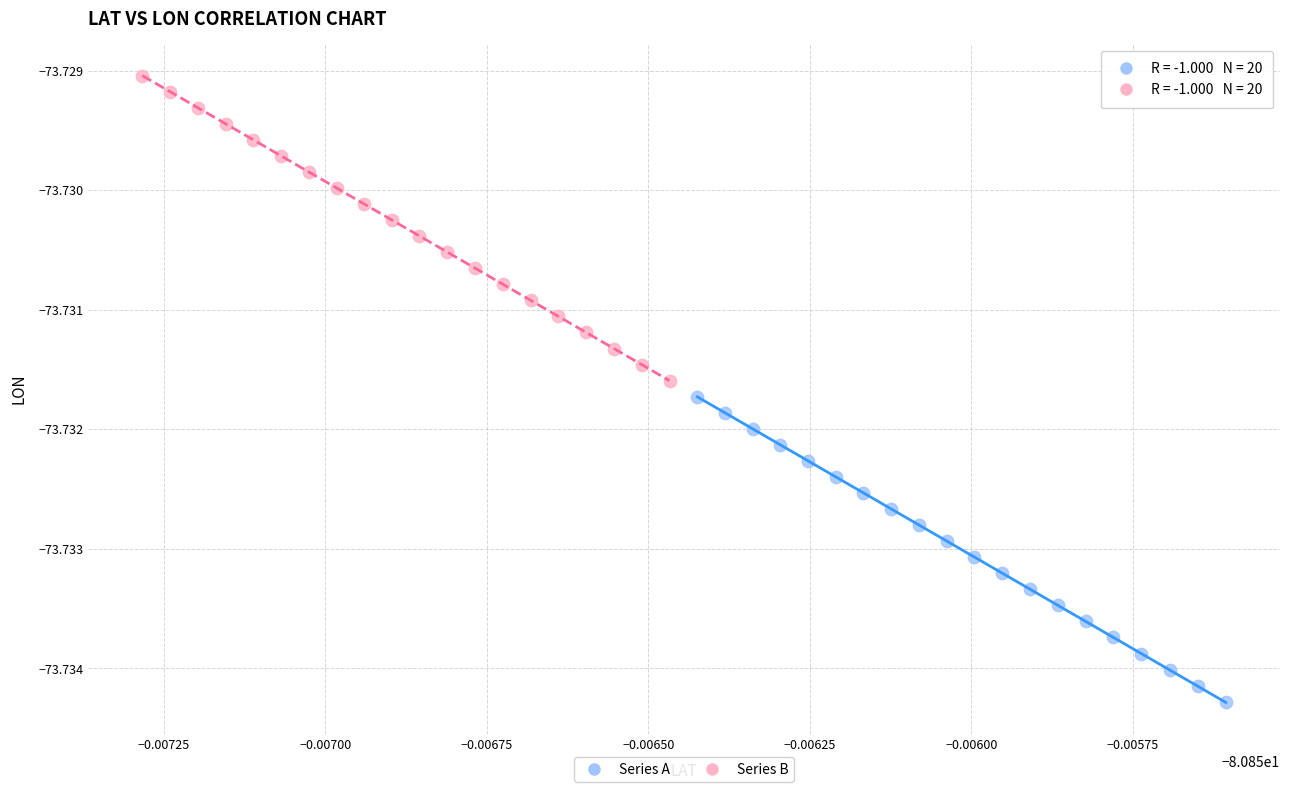

Which series has the largest Y range (max minus min)?

Series A